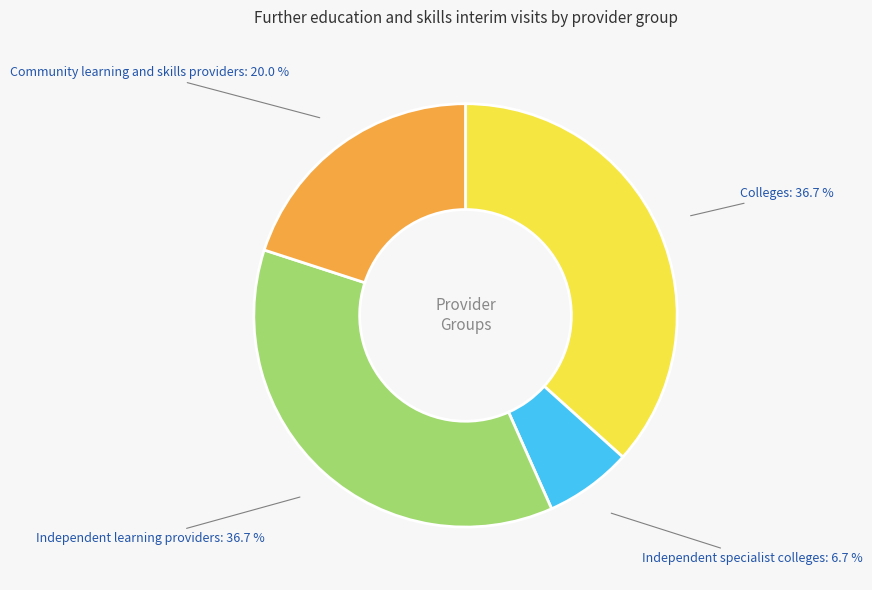

Is there any slice that represents more than half of the pie?

No